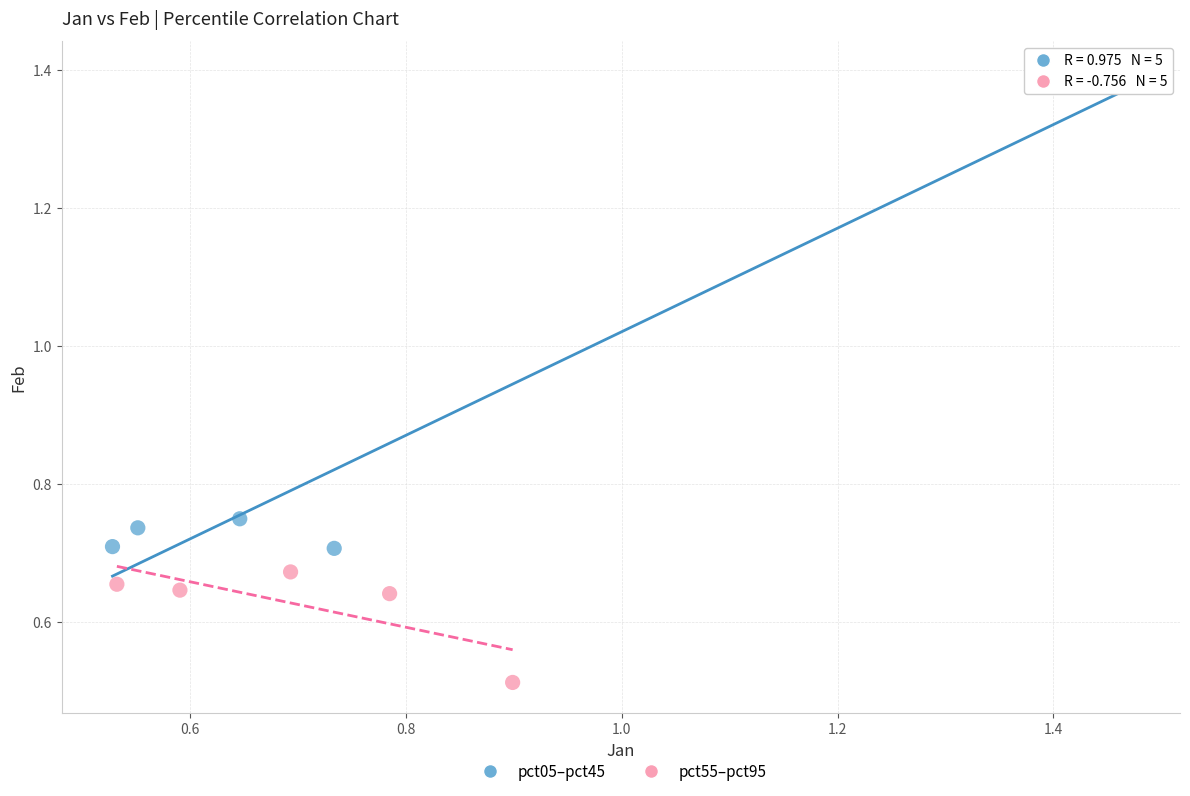

Which series has the widest spread of Y values?

pct05–pct45